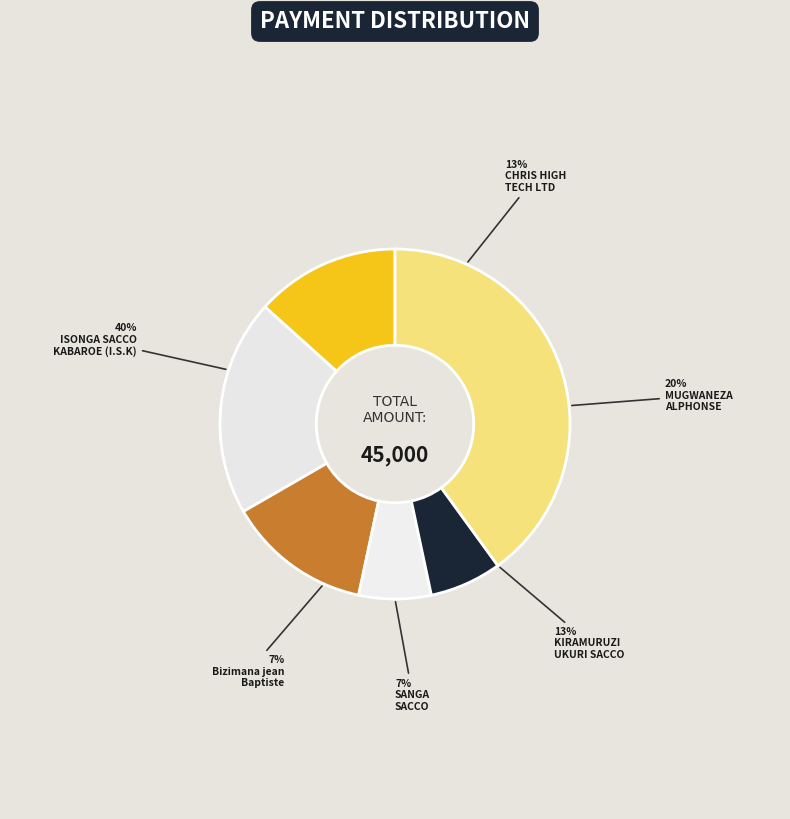

How many slices are in this pie chart?

6